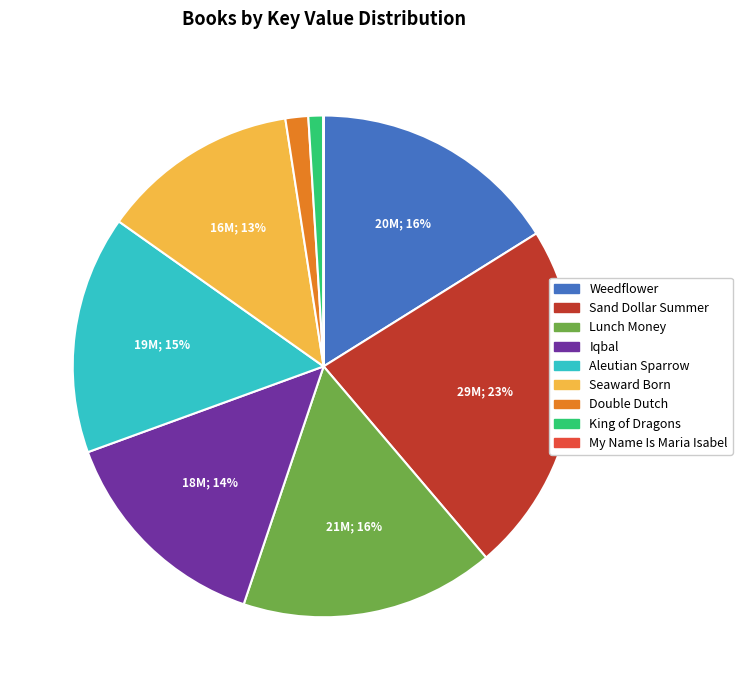

True or false: Aleutian Sparrow accounts for 15% of the total.

True